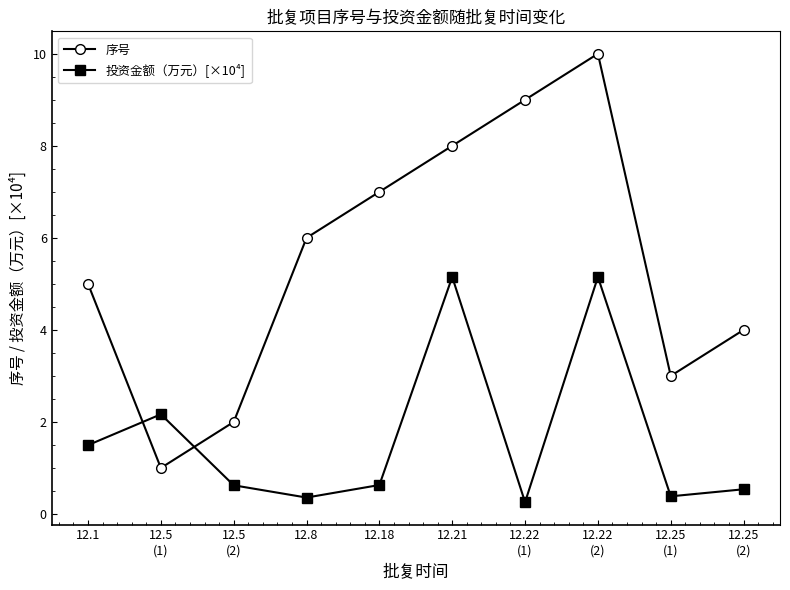

At which category does 序号 reach its first local peak?

12.22
(2)